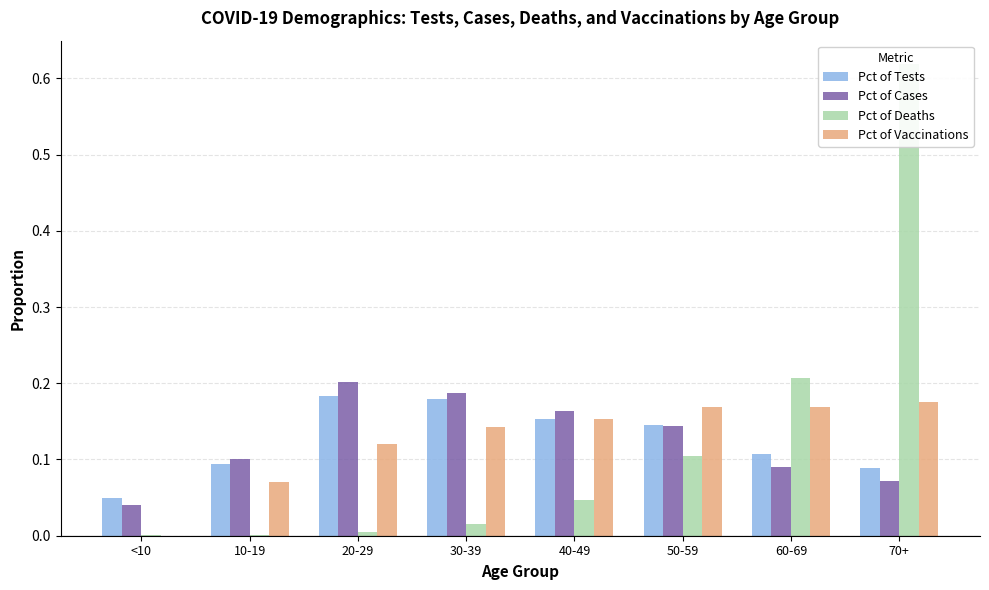

What is the spread (max minus min) of values at 50-59?

0.1